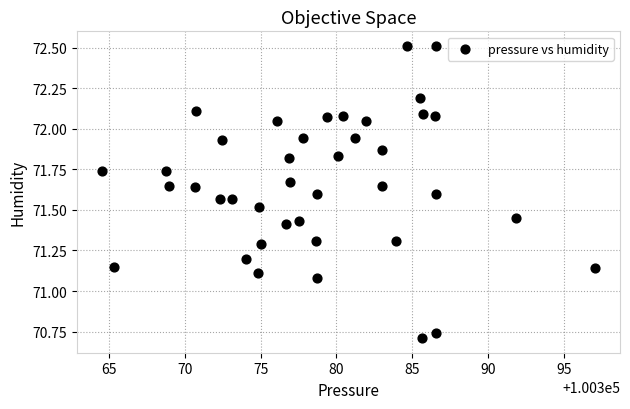

What is the range of Y values (max minus min)?

1.8